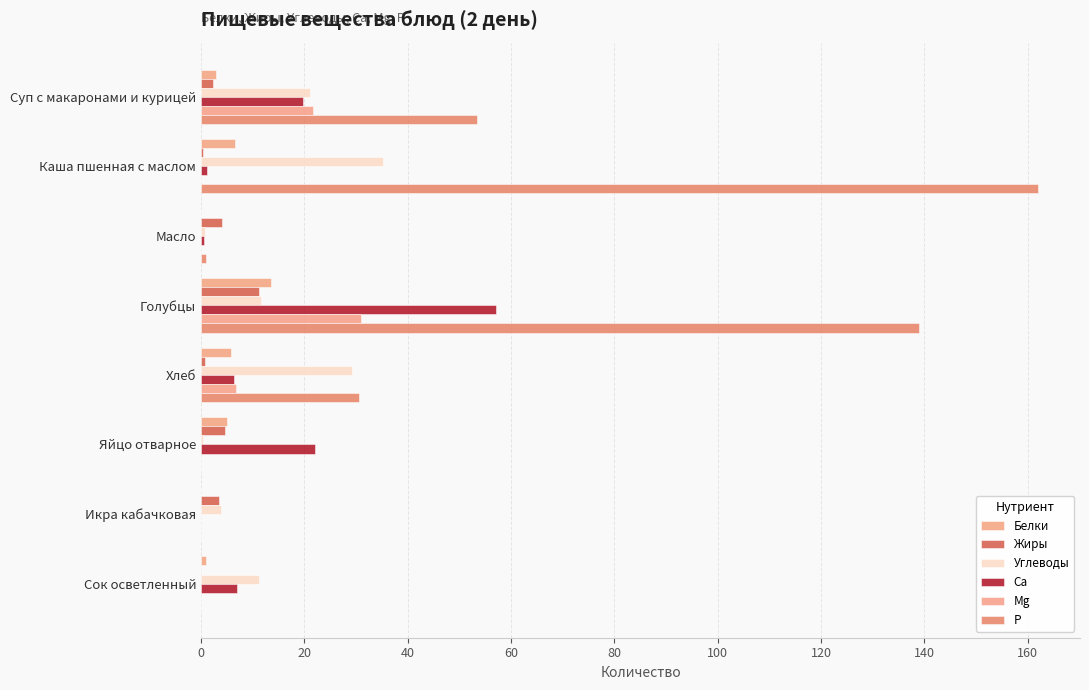

List the series in order of their peak value, highest first.

P, Ca, Углеводы, Mg, Белки, Жиры